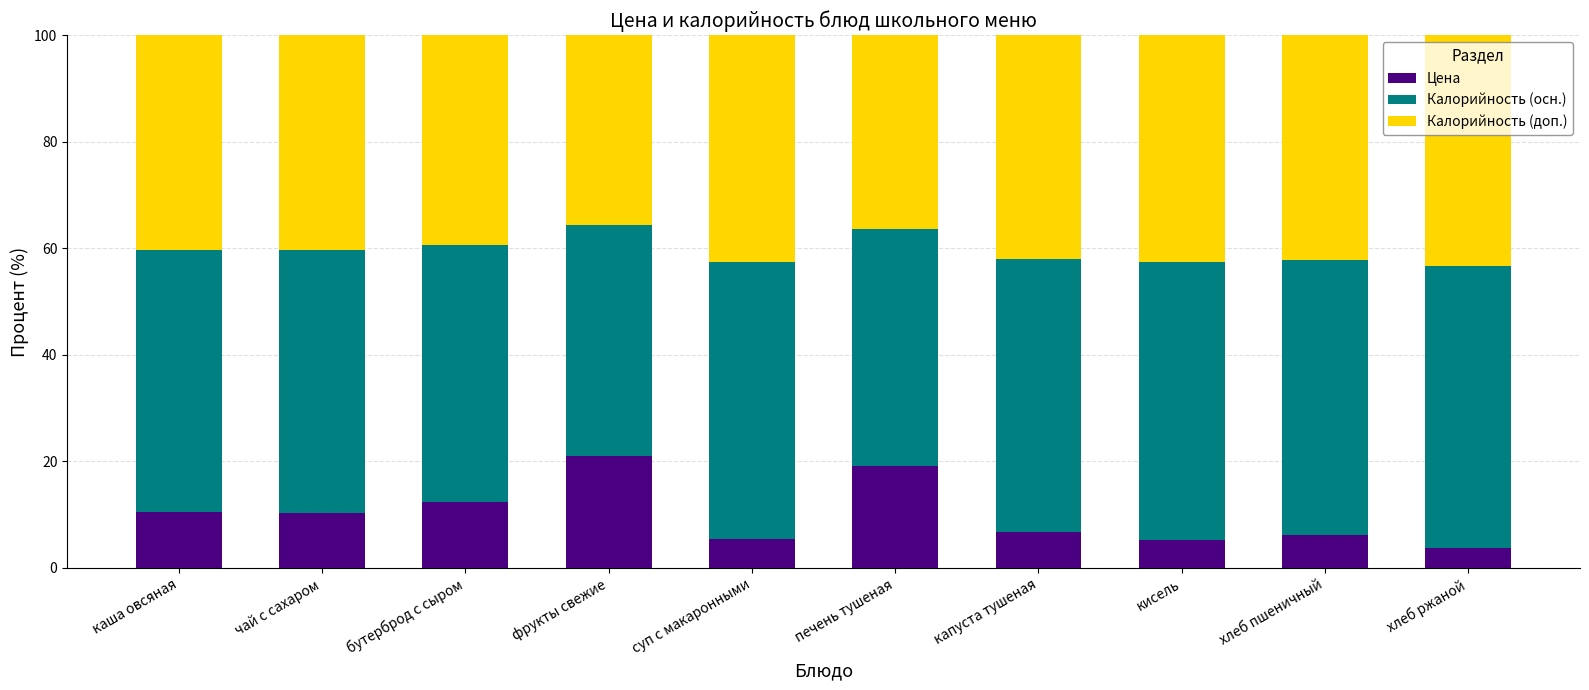

What is the maximum value for Цена?

21.0